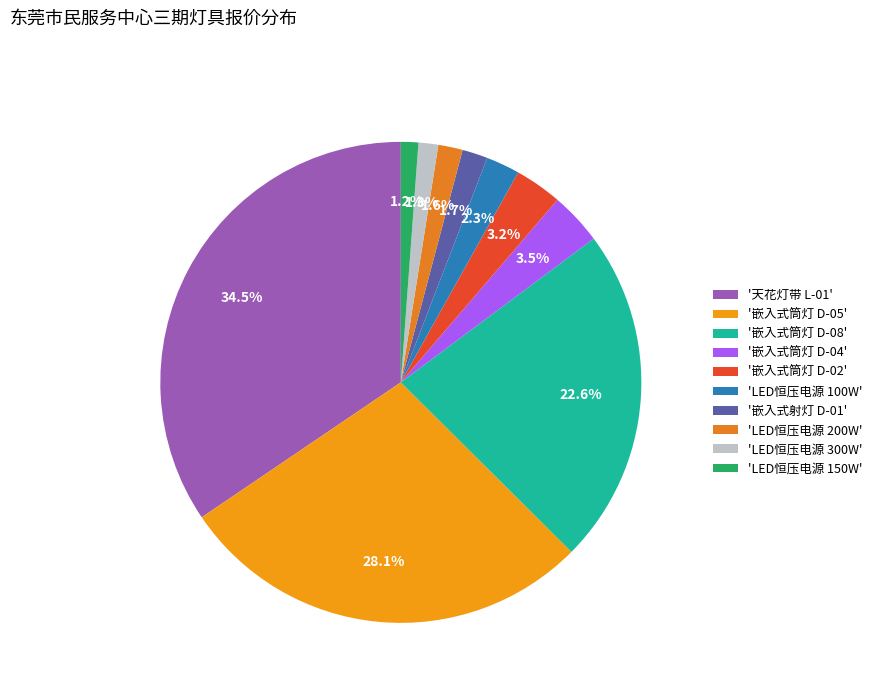

Is there any slice that represents more than half of the pie?

No